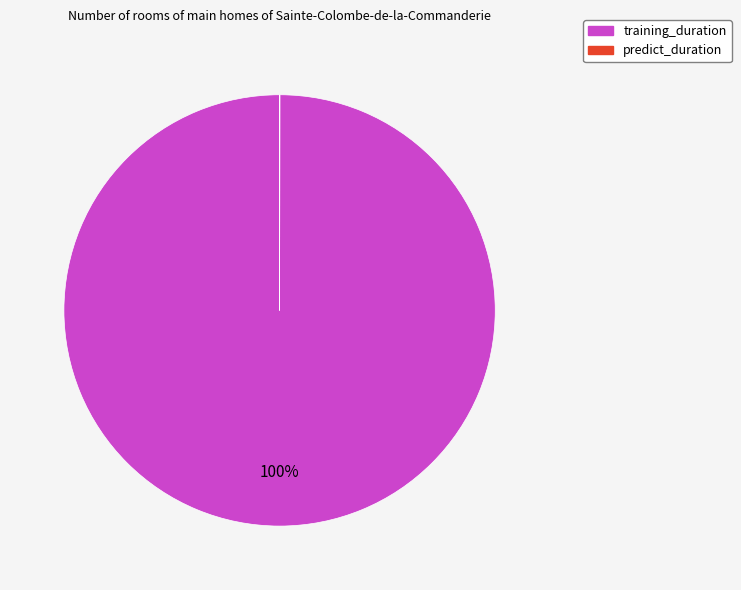

What is the largest slice in the pie chart?

training_duration